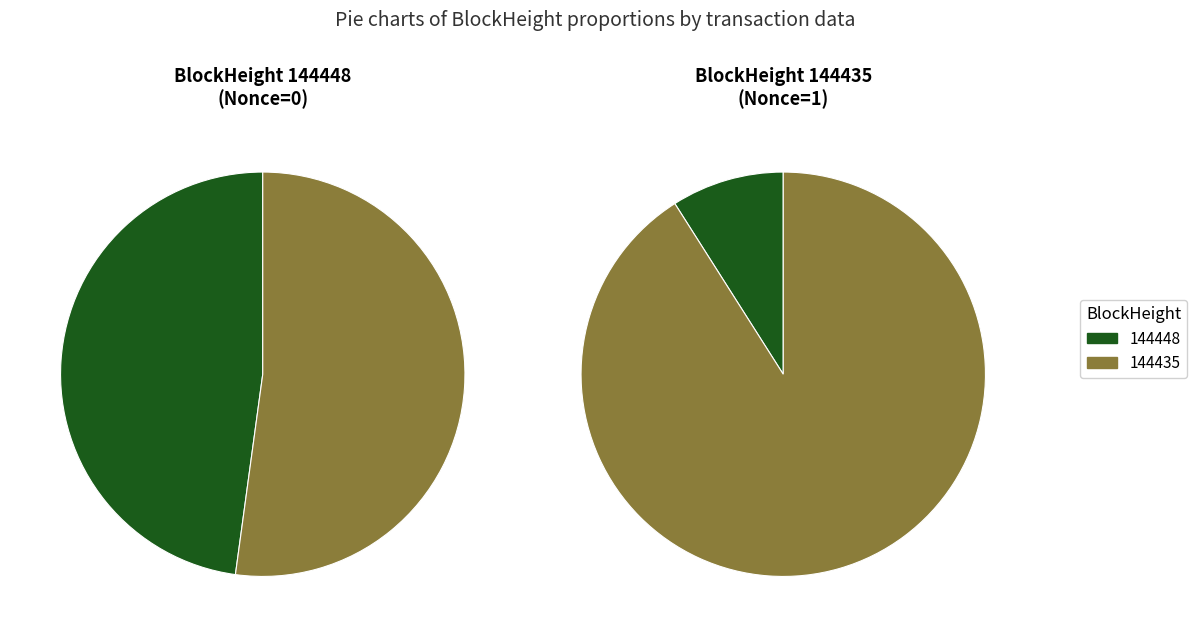

To the nearest percent, what is the combined percentage of 144435 and 144448?

100%